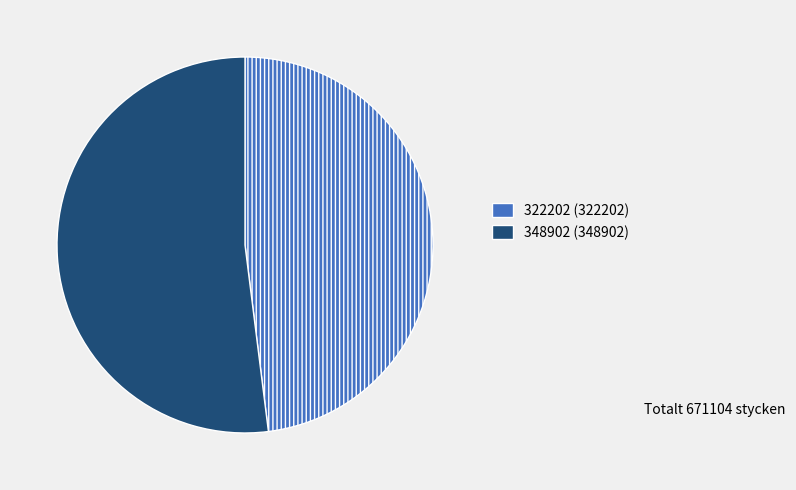

Do 348902 and 322202 together represent more than half of the pie?

Yes